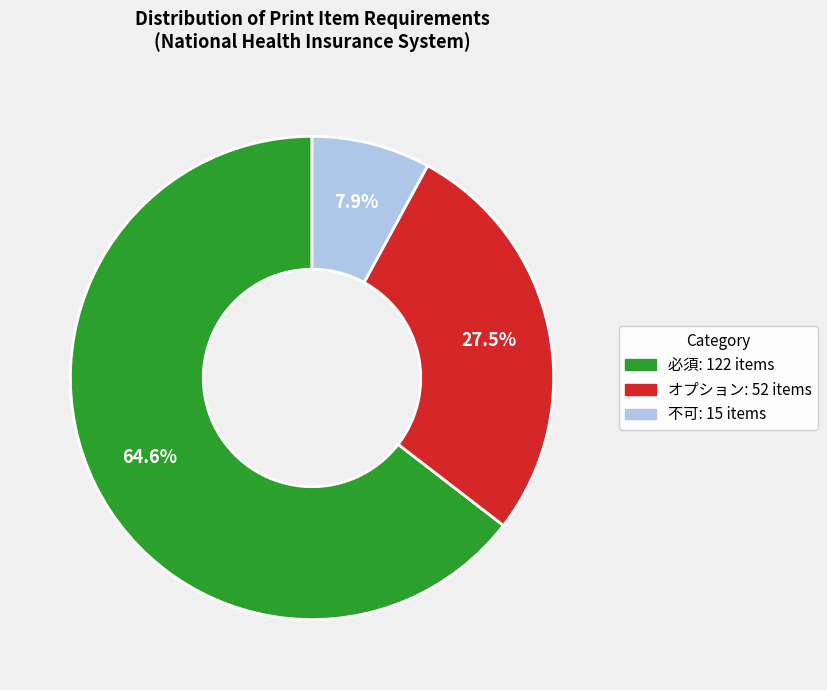

Is there a majority slice in this chart?

Yes